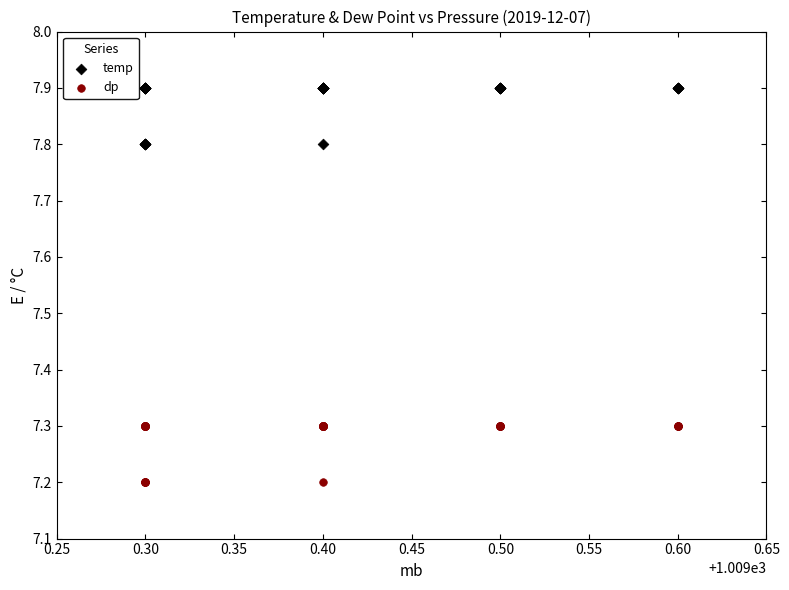

What is the X range (max minus min) for the scatter plot?

0.3